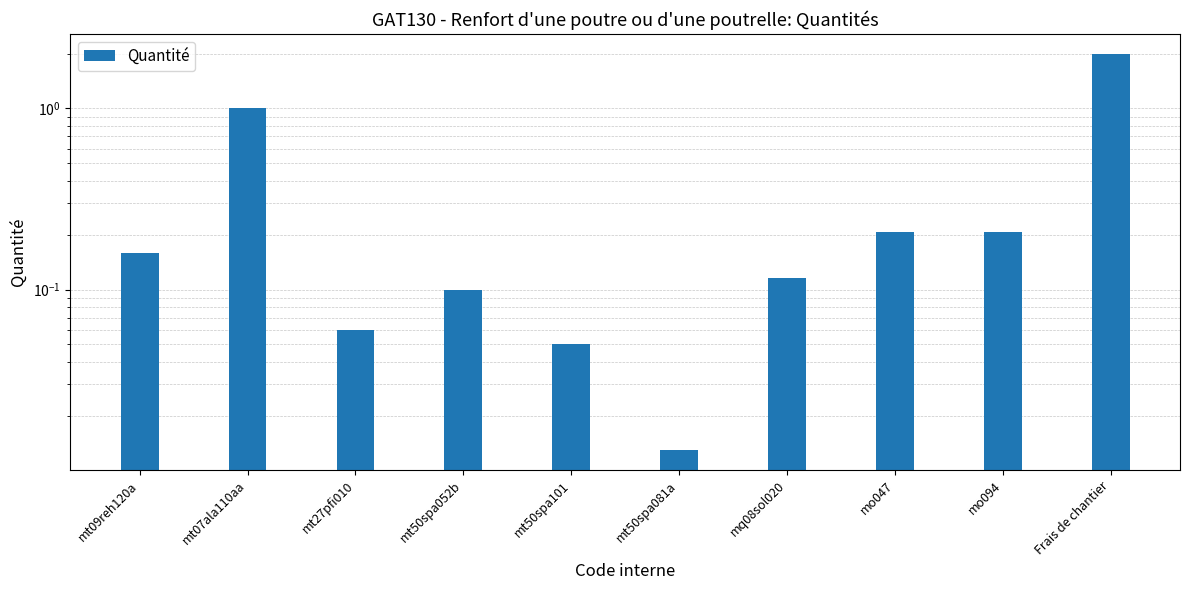

Reading right to left, extract all data points from this chart.

2.0	0.2	0.2	0.1	0.0	0.1	0.1	0.1	1.0	0.2